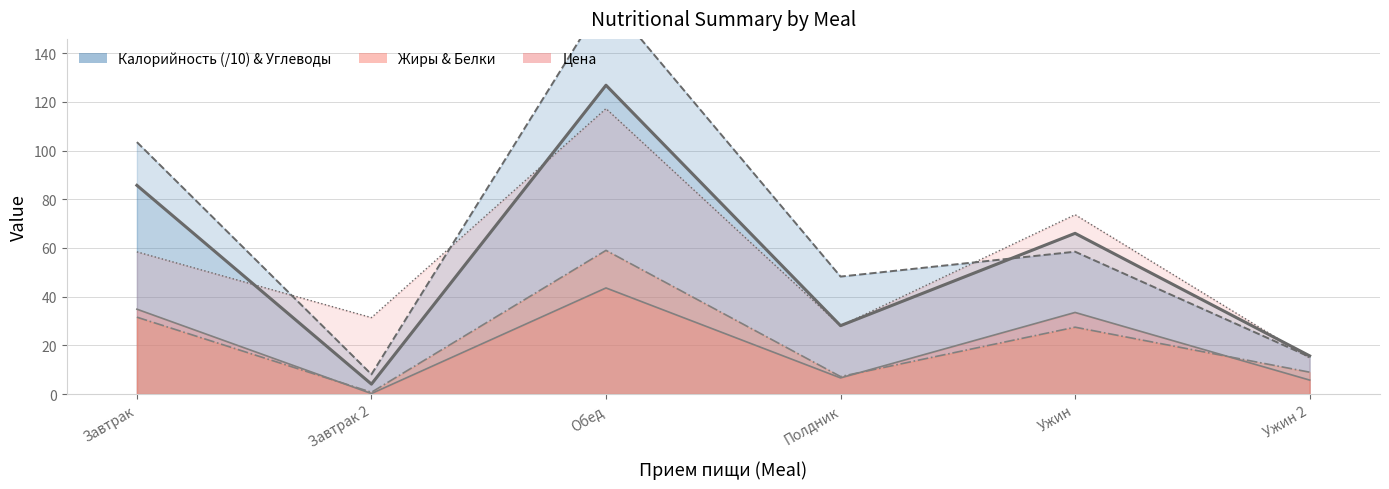

Read the Белки value at Ужин 2.

9.0